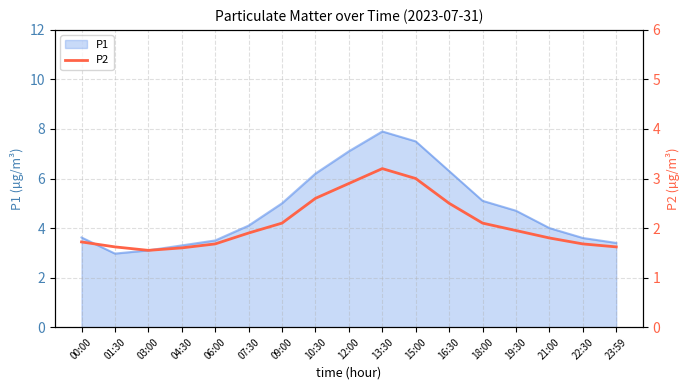

What is the ratio of the value at 06:00 to the value at 15:00?

0.6